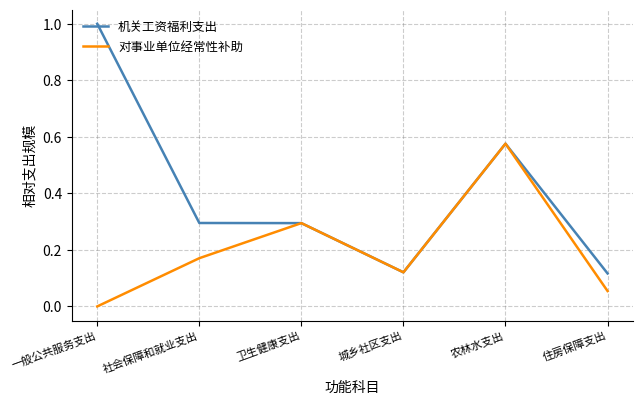

What position from the left is 卫生健康支出?

3